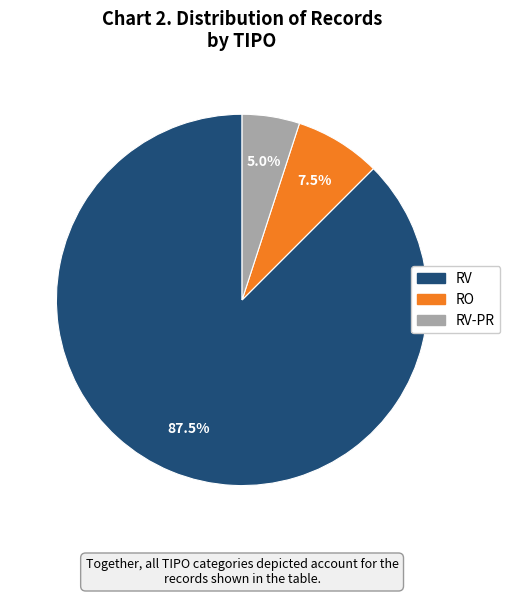

How much of the chart is everything except RO?

92.5%